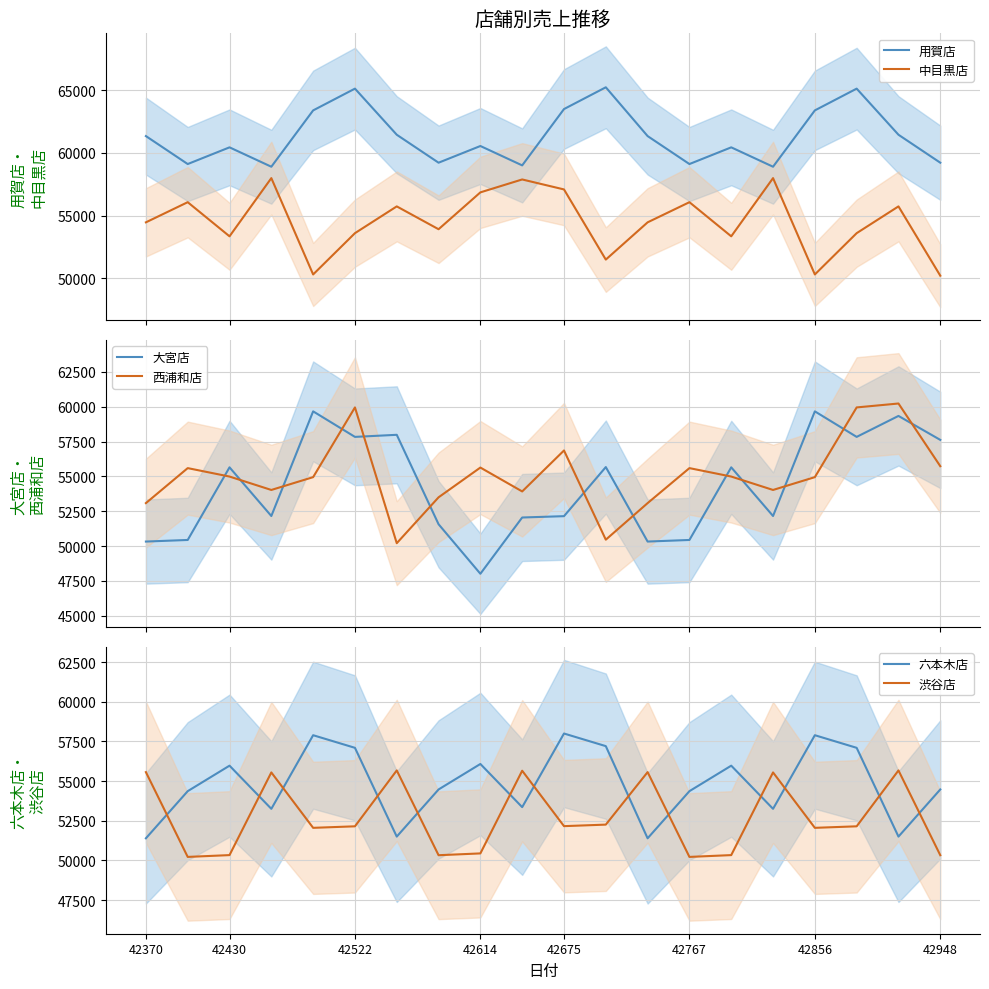

How many lines are shown in the chart?

6